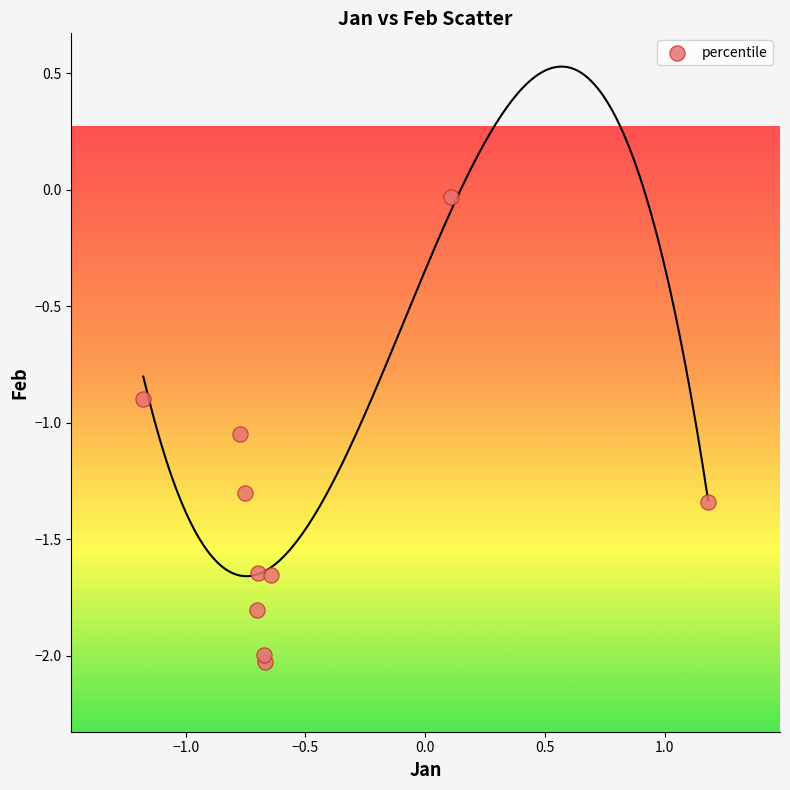

What is the average X value?

-0.5